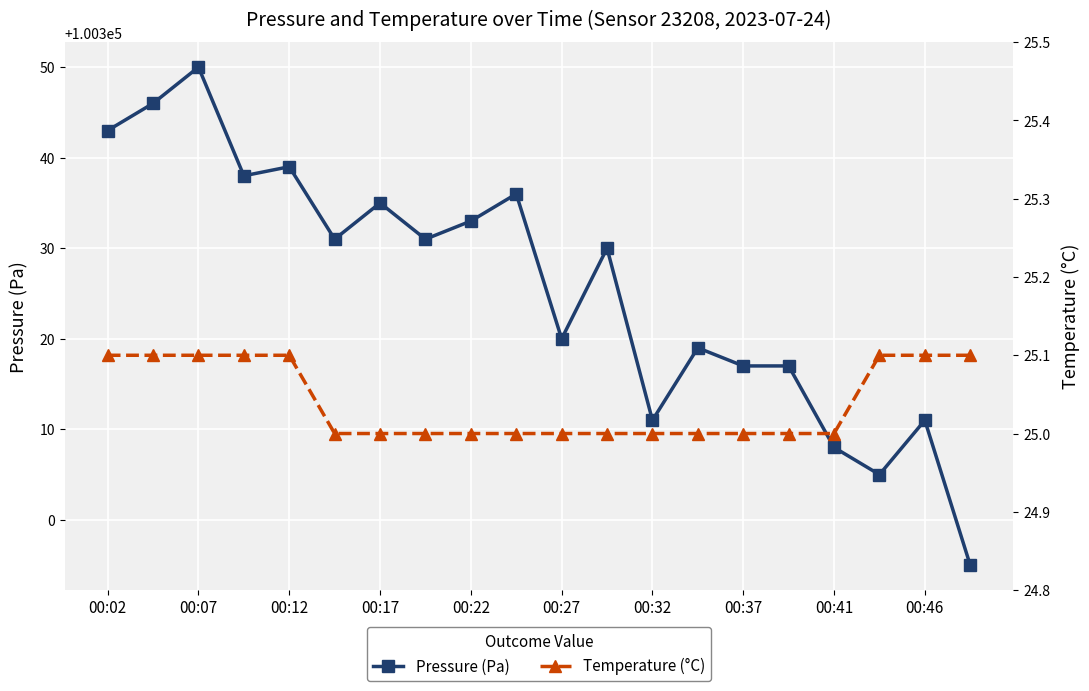

List the series in order of their peak value, lowest first.

Temperature (°C), Pressure (Pa)